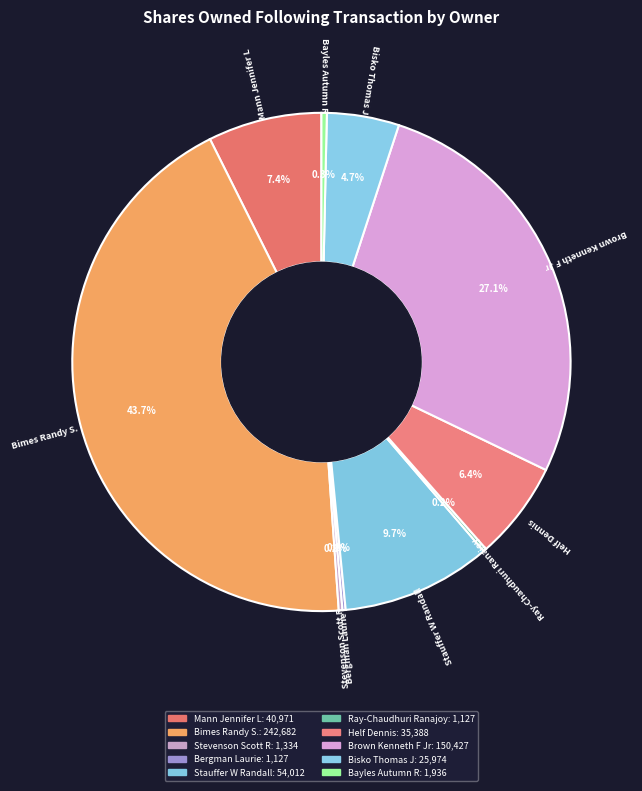

What is the change in value from Bimes Randy S. to Bergman Laurie?

-241555